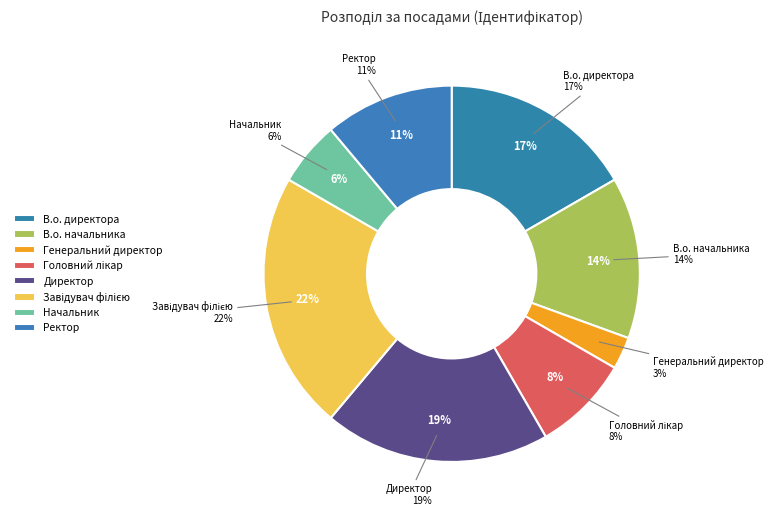

Is there a majority slice in this chart?

No